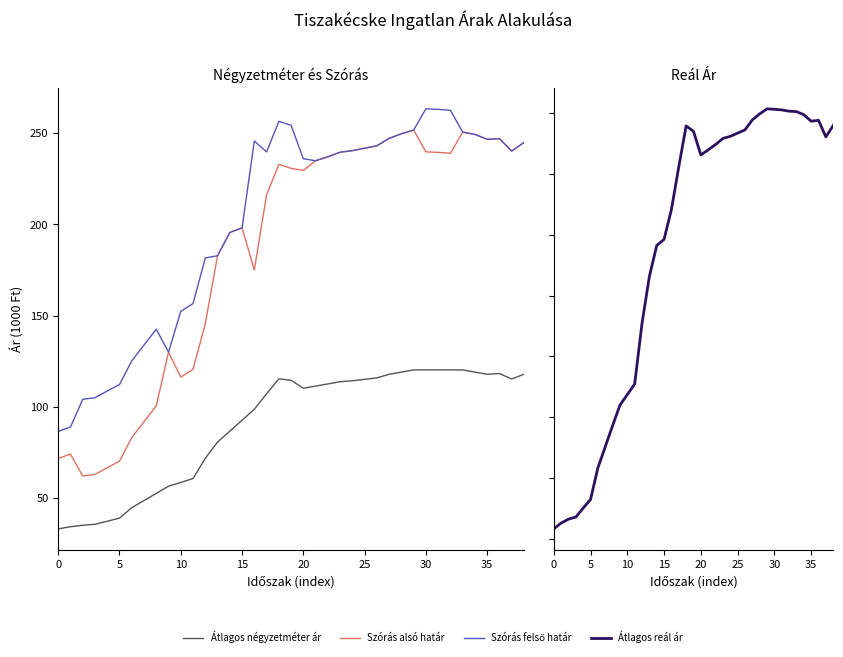

True or false: Szórás alsó határ has a value of 229.6 at 20.

True